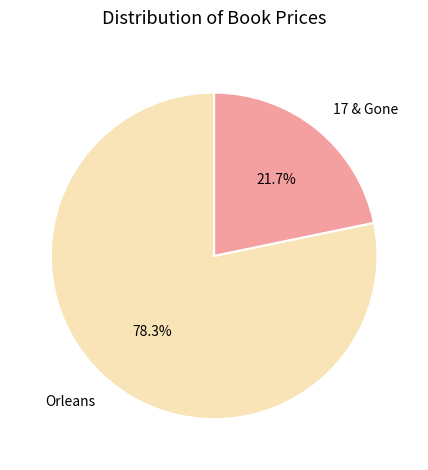

Does 17 & Gone represent more than half of the total?

No